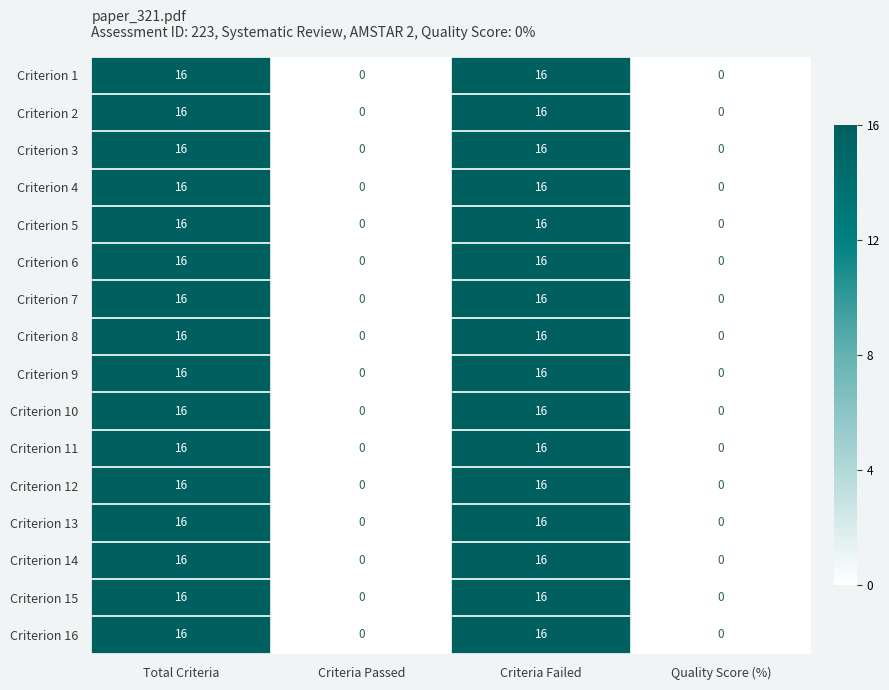

The value of Criterion 3 at Criteria Failed is 16. True or false?

True